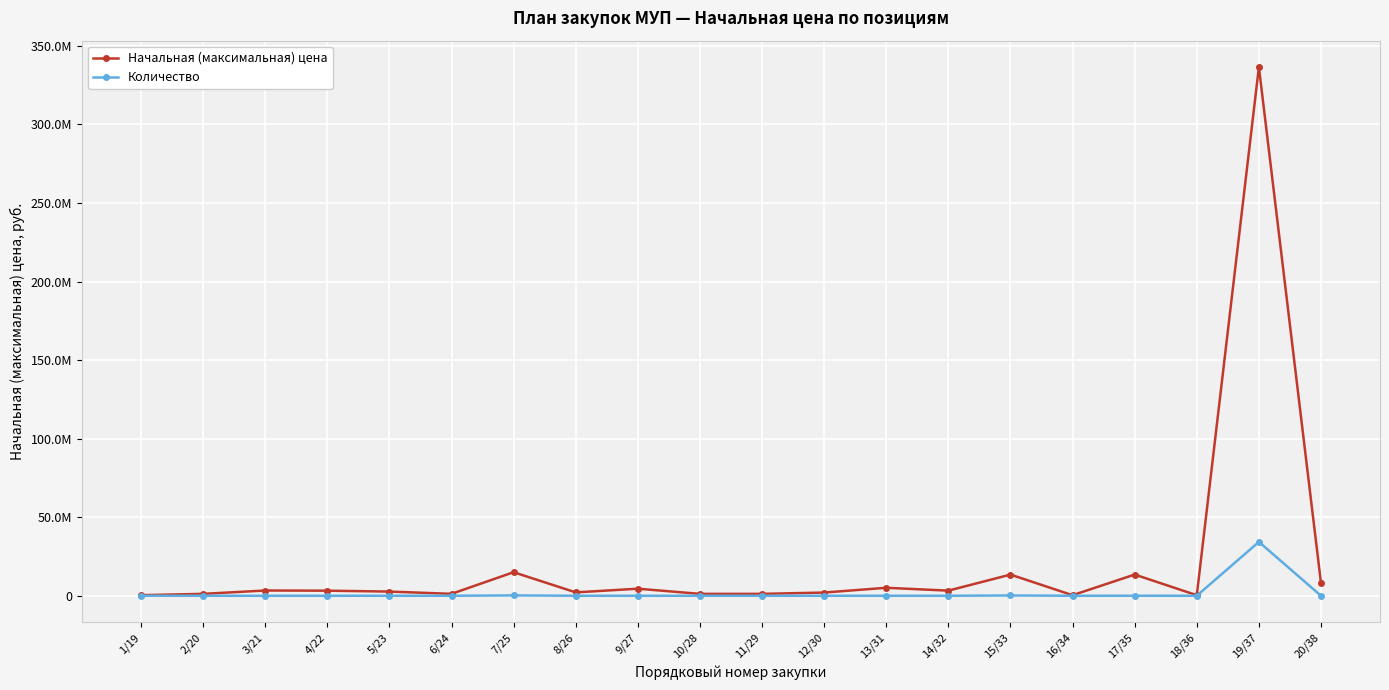

Reading left to right, transcribe all the data shown in this chart.

Начальная (максимальная) цена: 386081.0	1215582.2	3350093.7	3240000.0	2670000.0	1227495.0	14993430.0	2152482.4	4500000.0	1202354.0	1208311.9	2047070.1	5080800.0	3268366.0	13478380.0	355130.0	13500720.0	342566.8	336490072.0	8056653.7
Количество: 1.0	179.0	230.0	1.0	1500.0	1500.0	237000.0	120.0	1.0	79.0	625.0	130.0	1.0	306.0	196000.0	1000.0	24000.0	1.0	34300721.0	4123.0